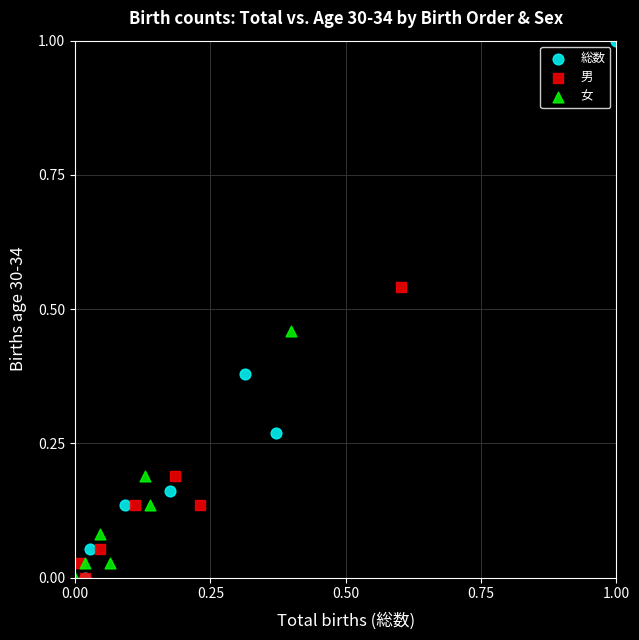

Which series reaches the maximum Y coordinate?

総数